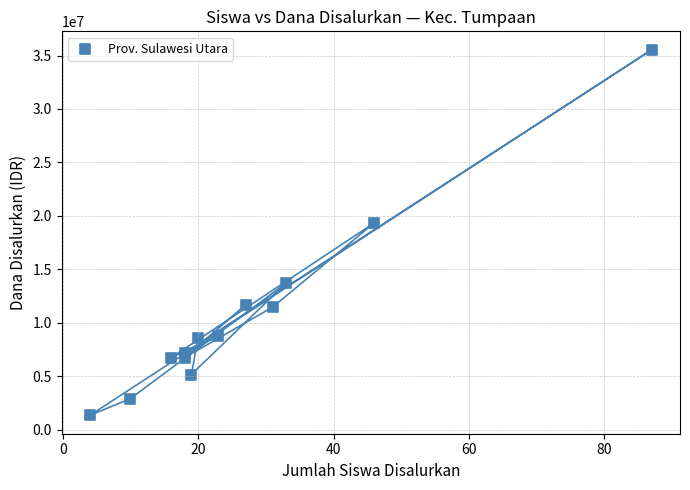

What is the range of Y values (max minus min)?

34200000